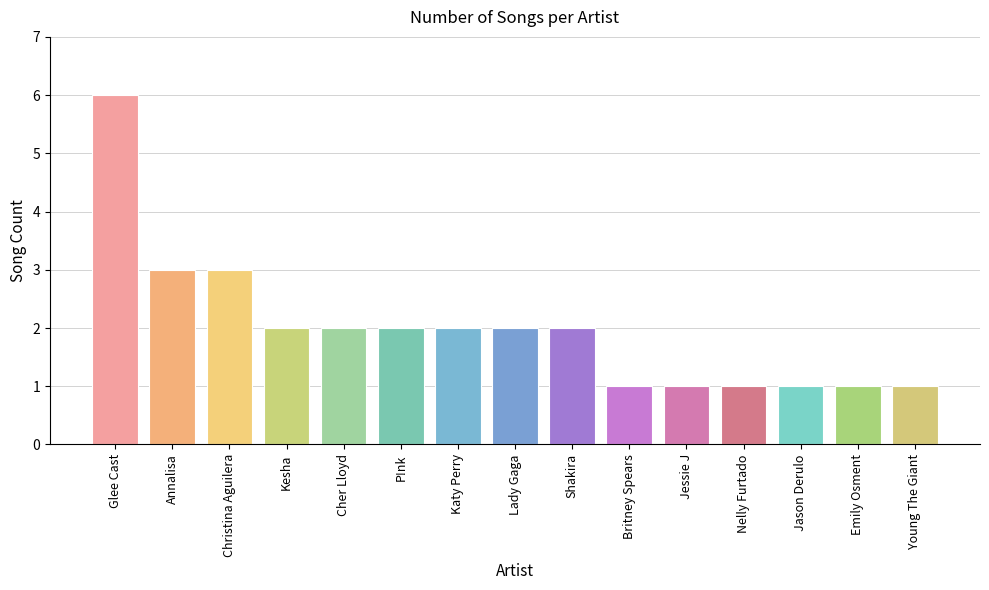

Reading right to left, extract all data points from this chart.

Young The Giant=1	Emily Osment=1	Jason Derulo=1	Nelly Furtado=1	Jessie J=1	Britney Spears=1	Shakira=2	Lady Gaga=2	Katy Perry=2	P!nk=2	Cher Lloyd=2	Kesha=2	Christina Aguilera=3	Annalisa=3	Glee Cast=6